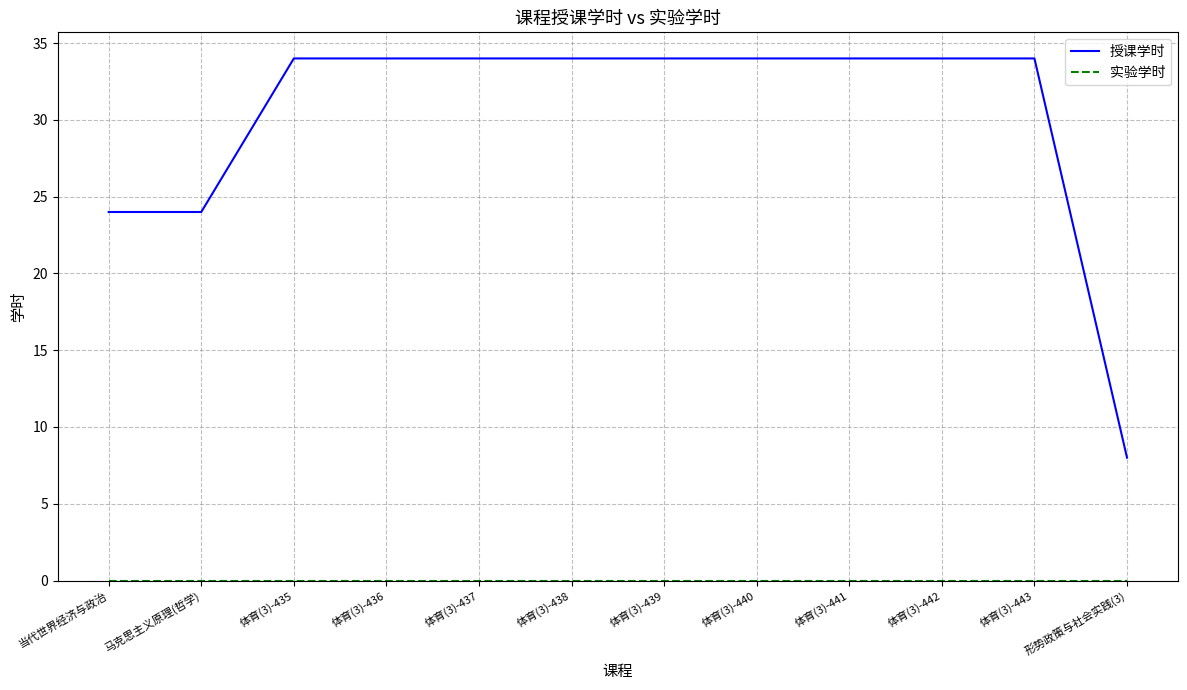

Which series changed the most between 当代世界经济与政治 and 体育(3)-438?

授课学时